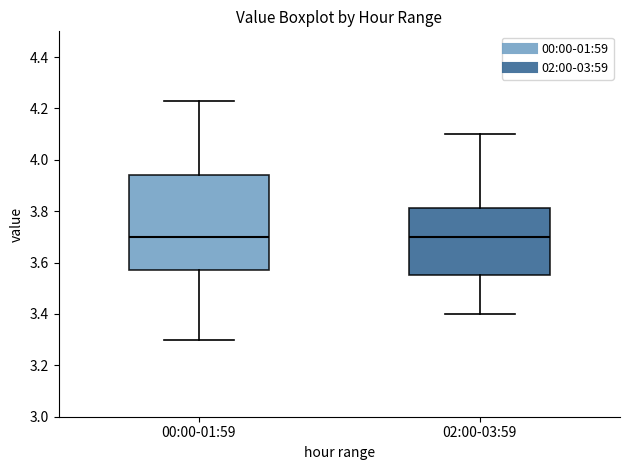

Which box is the tallest, from its lower edge to its upper edge?

00:00-01:59